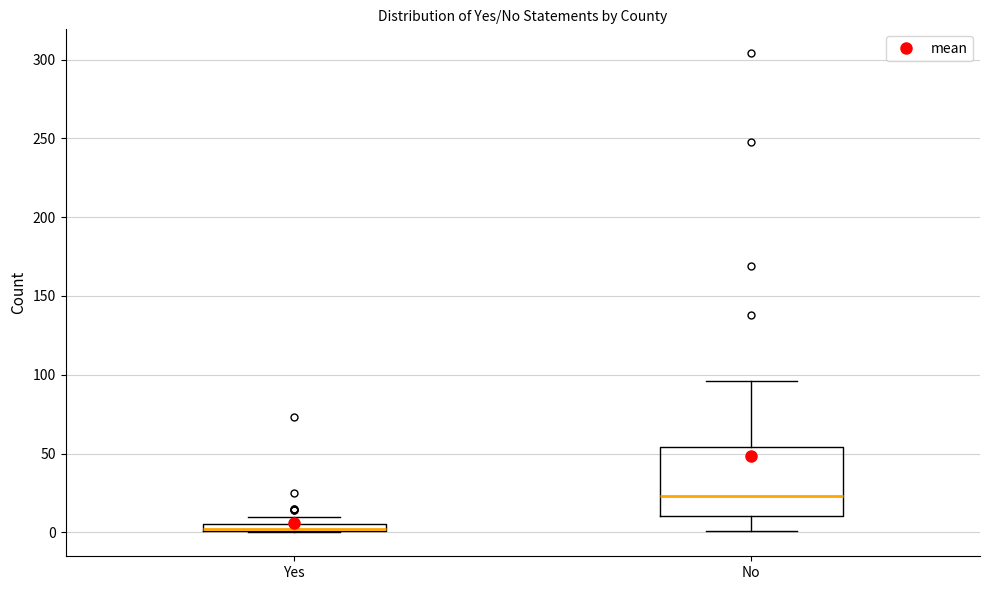

Which box is the tallest, from its lower edge to its upper edge?

No